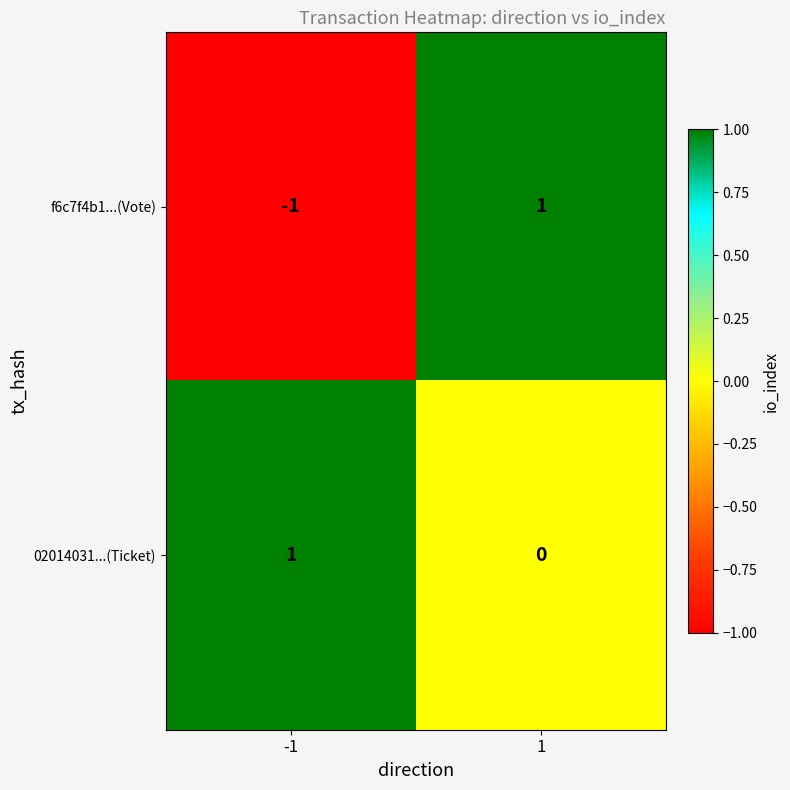

Which series changed the most between -1 and 1?

f6c7f4b1...(Vote)